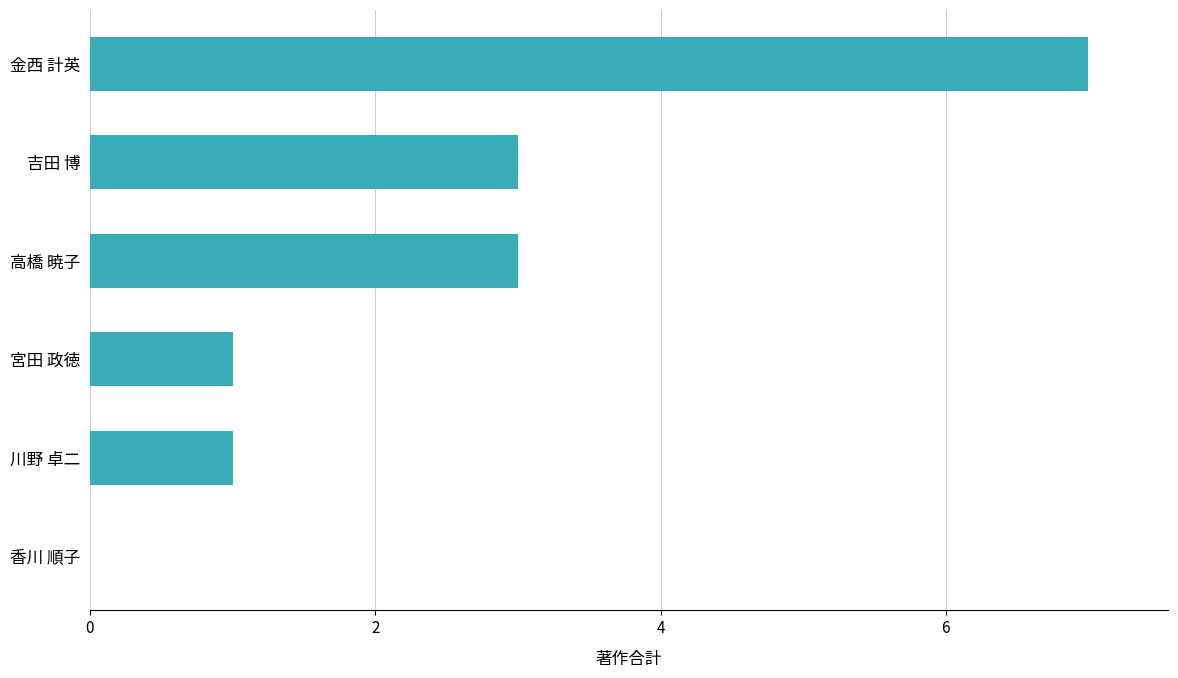

What is the sum of all values?

15